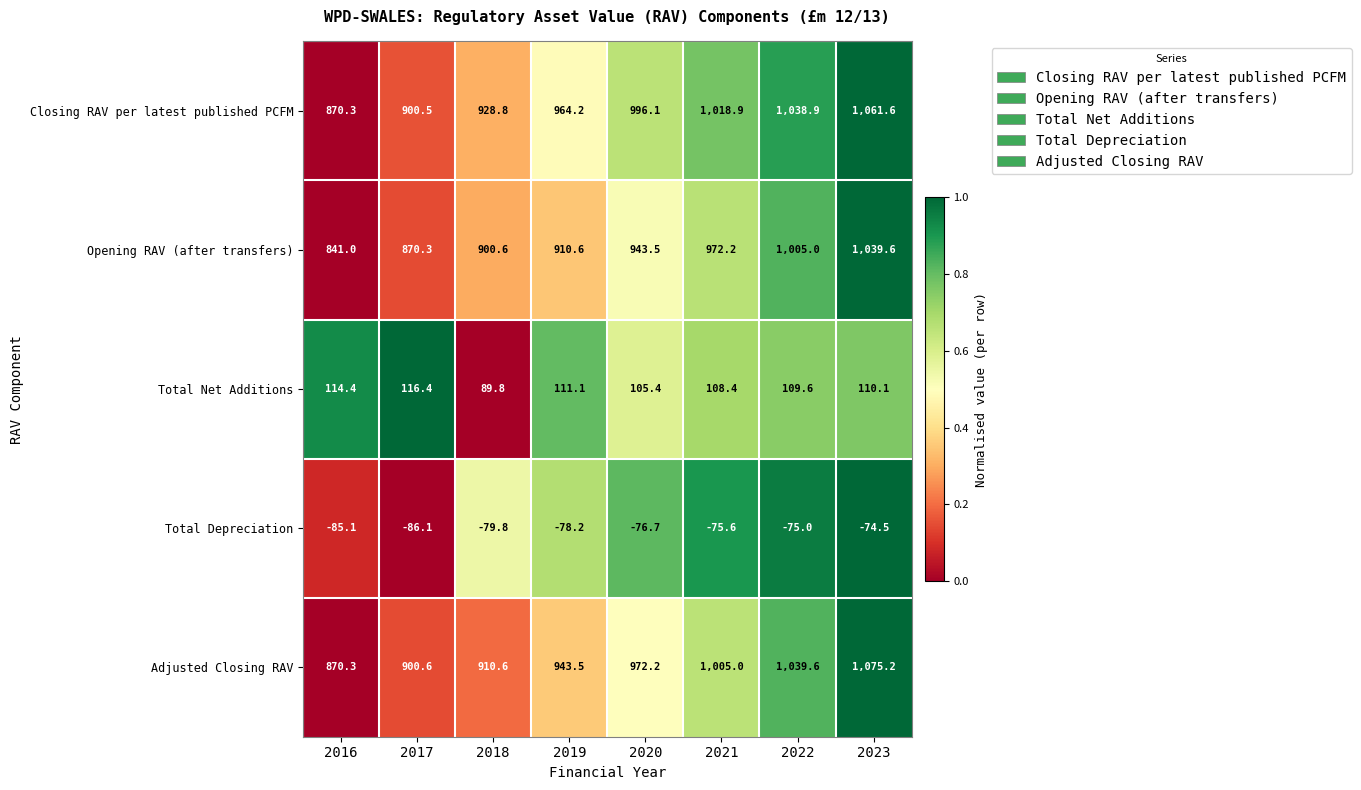

List the labels in order of Opening RAV (after transfers) value, largest first.

2023, 2022, 2021, 2020, 2019, 2018, 2017, 2016